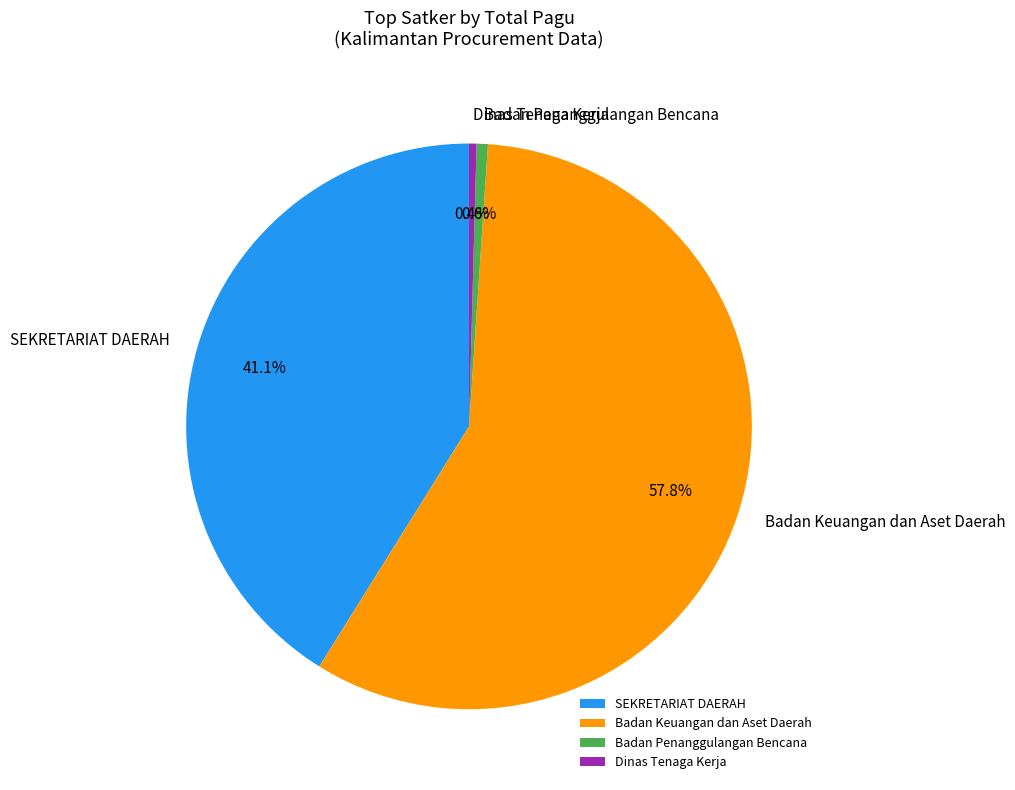

What portion of the pie excludes Dinas Tenaga Kerja?

99.6%